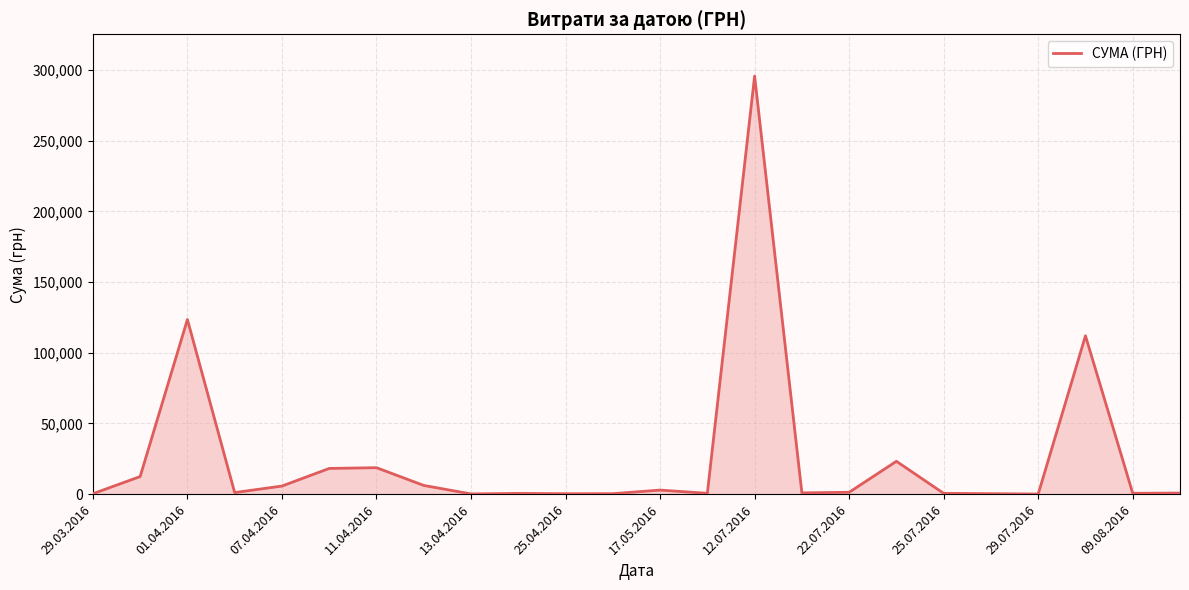

What is the difference between the maximum and minimum values?

295540.8